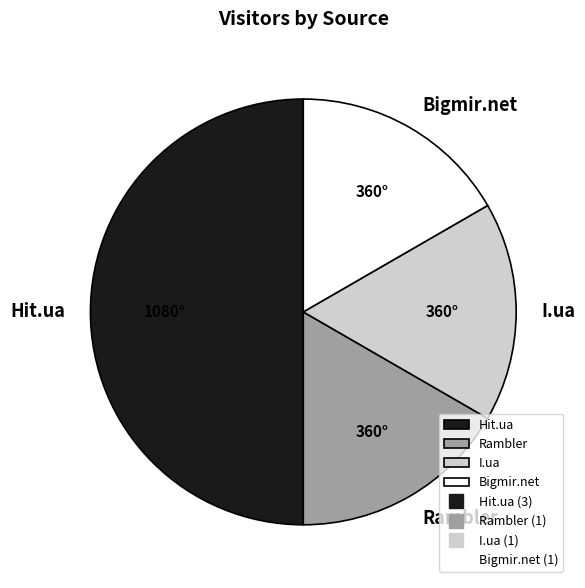

What is the largest slice in the pie chart?

Hit.ua